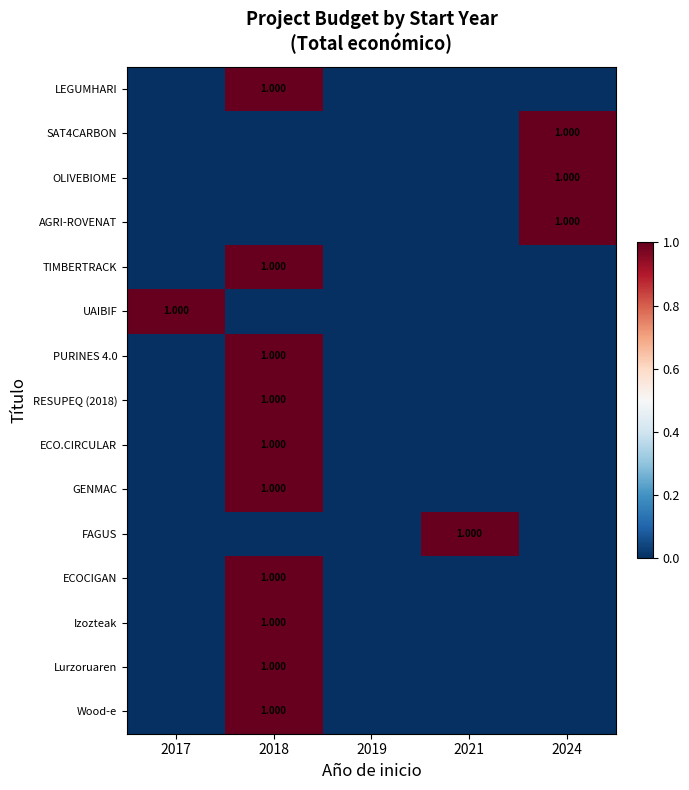

How many SAT4CARBON values are between 0 and 1?

5